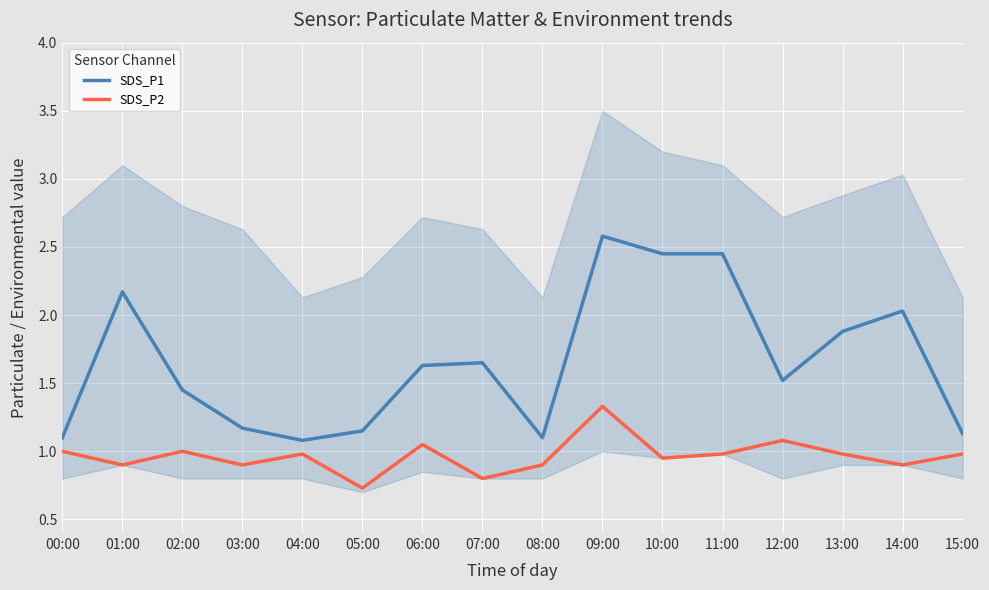

List the series in order of their peak value, highest first.

SDS_P1, SDS_P2